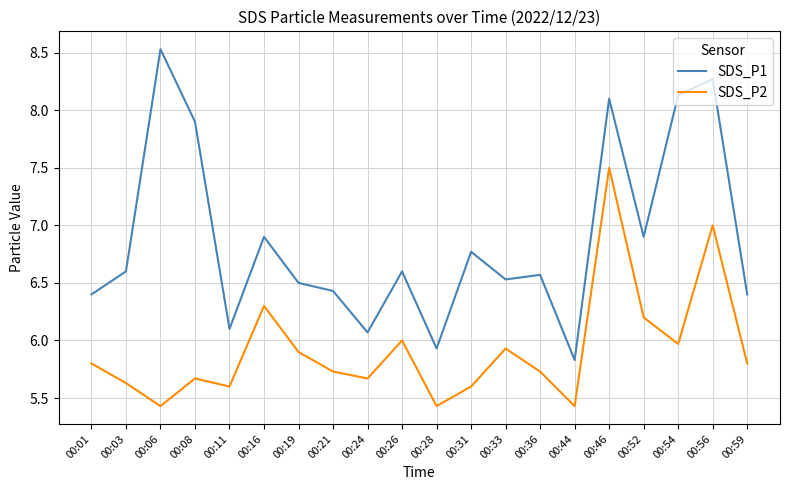

What is the sum of the SDS_P1 values at 00:52 and 00:33?

13.4